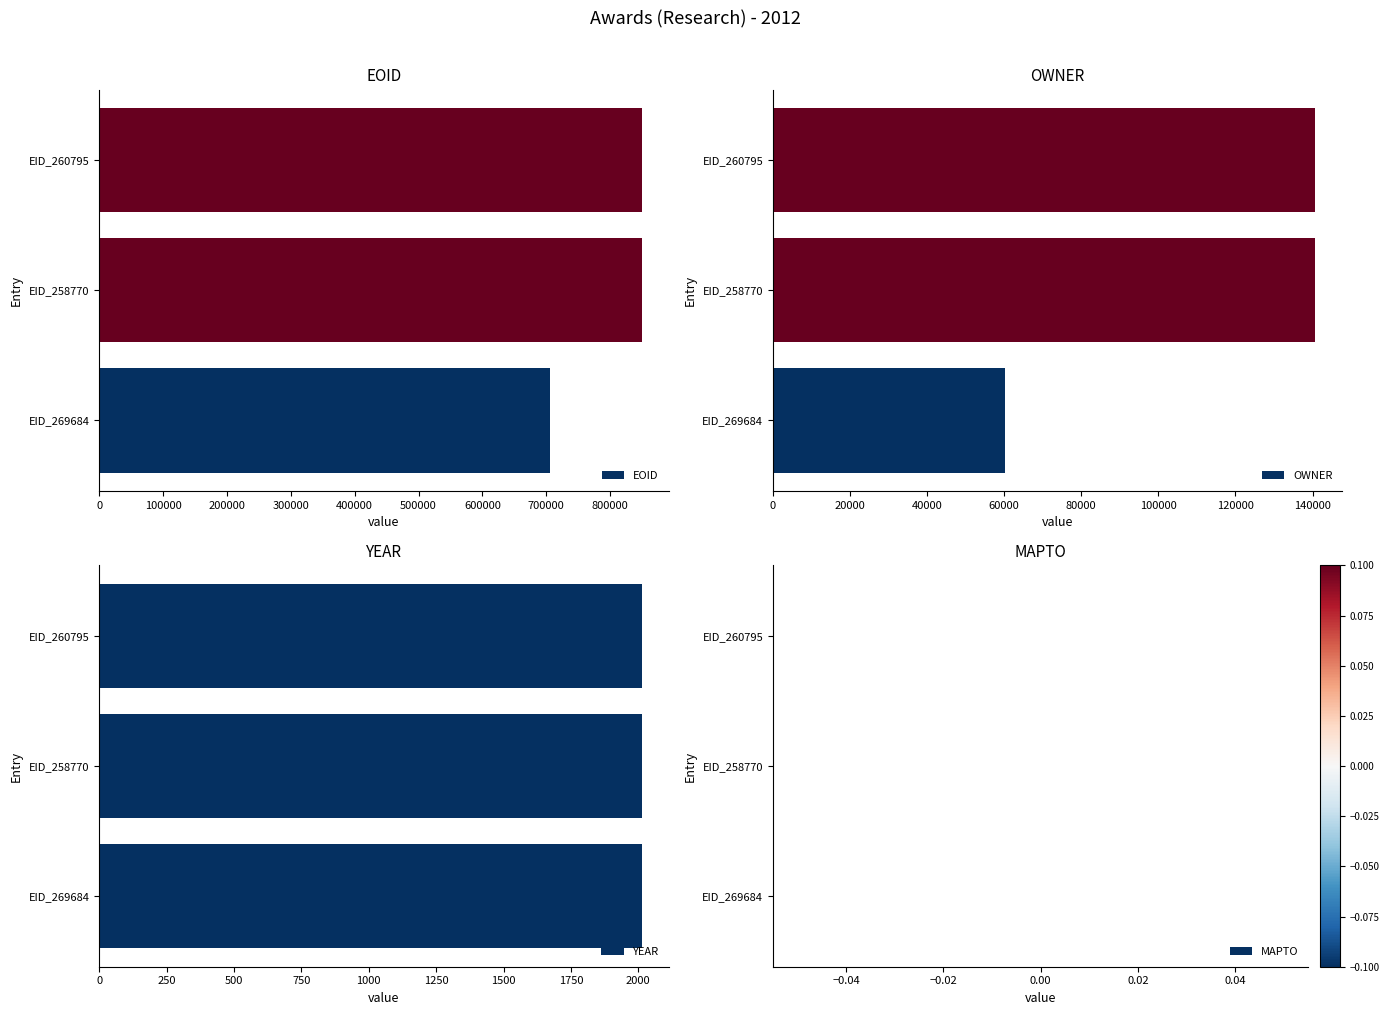

What is the value of the OWNER bar at the 3rd from the left?

140717.0